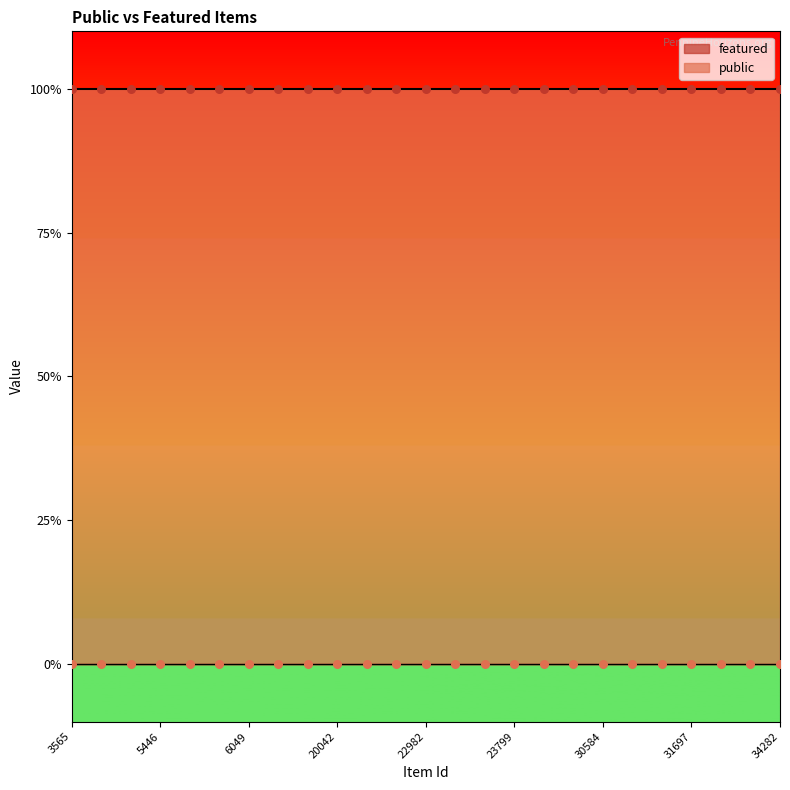

Which series contains the lowest Y value?

featured